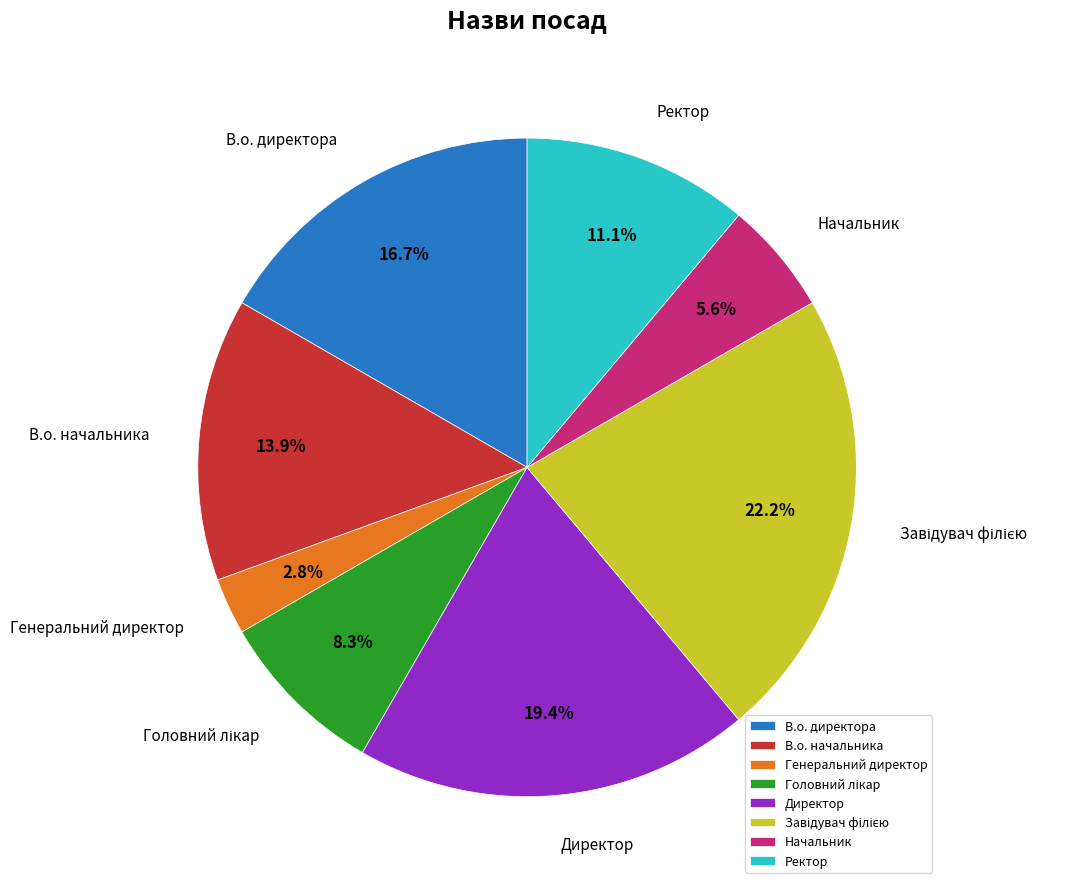

To the nearest percent, what is the combined percentage of Ректор and Начальник?

17%